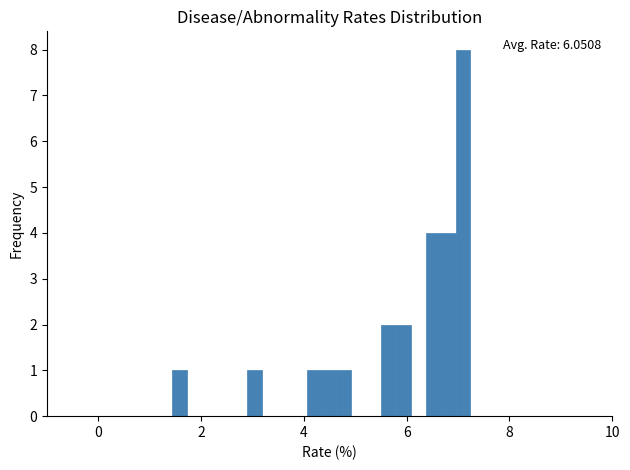

Read against the x-axis, roughly where is the centre of the tallest bar?

7.0